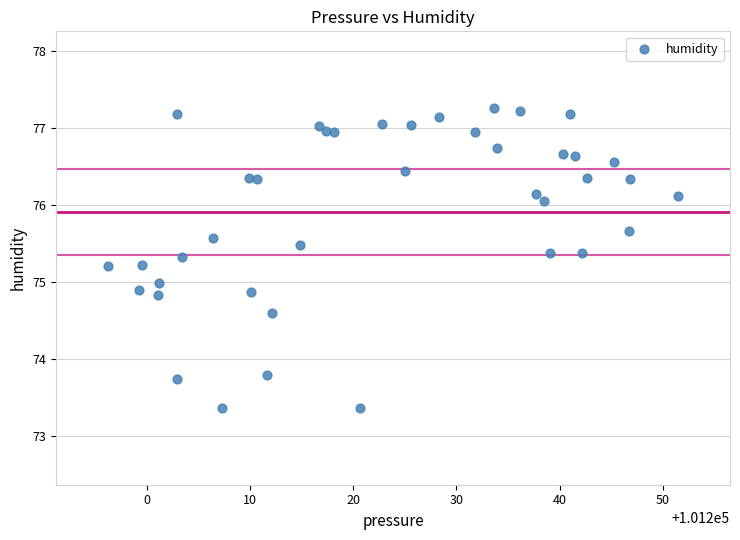

What is the range of X values (max minus min)?

55.3